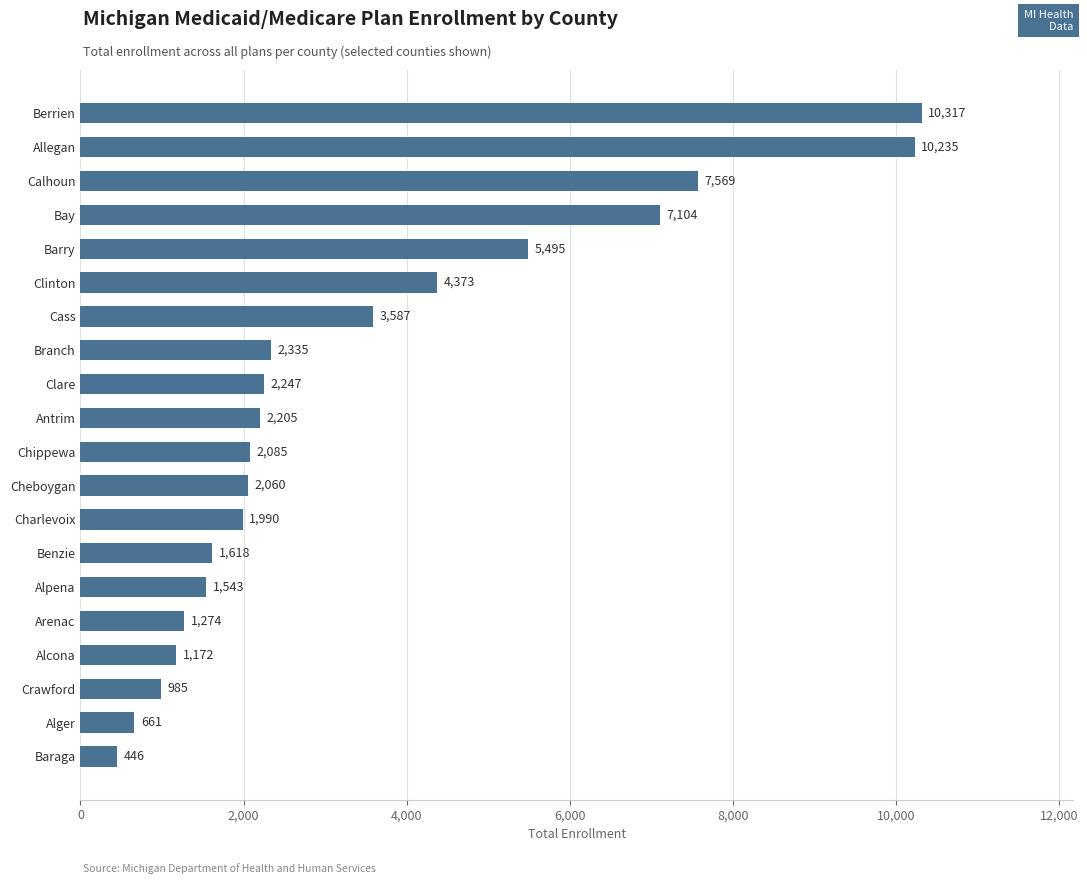

List the labels in order of value, largest first.

Berrien, Allegan, Calhoun, Bay, Barry, Clinton, Cass, Branch, Clare, Antrim, Chippewa, Cheboygan, Charlevoix, Benzie, Alpena, Arenac, Alcona, Crawford, Alger, Baraga